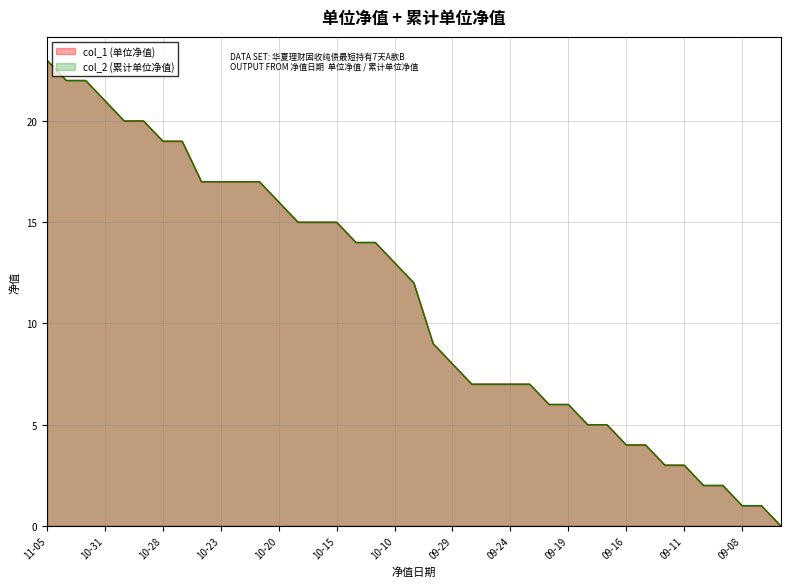

Rank the categories by col_2 value from lowest to highest.

2025-09-04, 2025-09-08, 2025-09-05, 2025-09-10, 2025-09-09, 2025-09-12, 2025-09-11, 2025-09-16, 2025-09-15, 2025-09-18, 2025-09-17, 2025-09-22, 2025-09-19, 2025-09-26, 2025-09-25, 2025-09-24, 2025-09-23, 2025-09-29, 2025-09-30, 2025-10-09, 2025-10-10, 2025-10-14, 2025-10-13, 2025-10-17, 2025-10-16, 2025-10-15, 2025-10-20, 2025-10-24, 2025-10-23, 2025-10-22, 2025-10-21, 2025-10-28, 2025-10-27, 2025-10-30, 2025-10-29, 2025-10-31, 2025-11-04, 2025-11-03, 2025-11-05